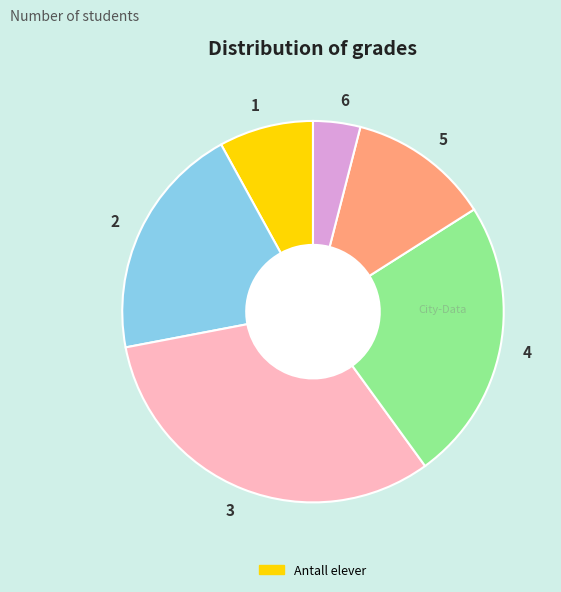

Combined, do 3 and 6 account for over 50%?

No